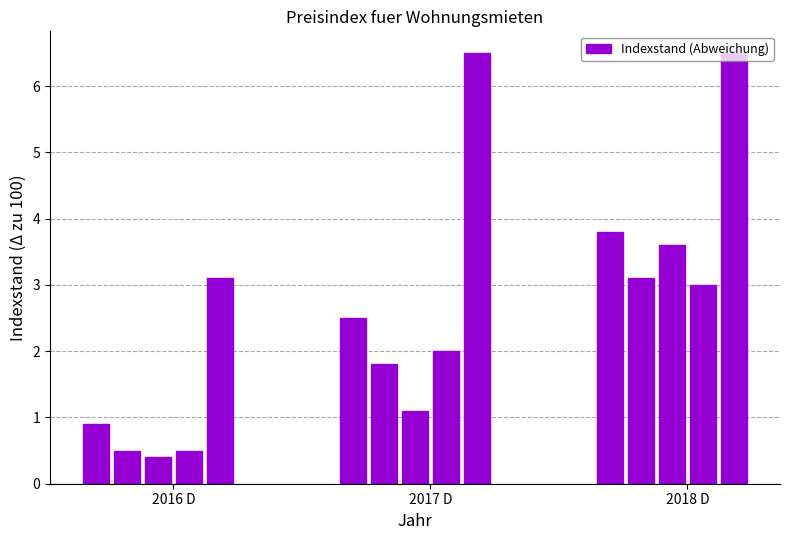

What is the minimum value shown in the chart?

0.4